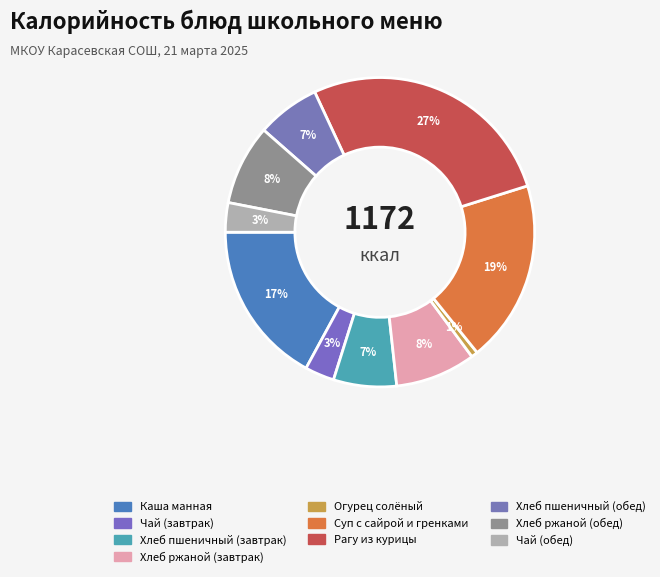

To the nearest percent, what is the difference between the Рагу из курицы and Каша манная slice percentages?

10%